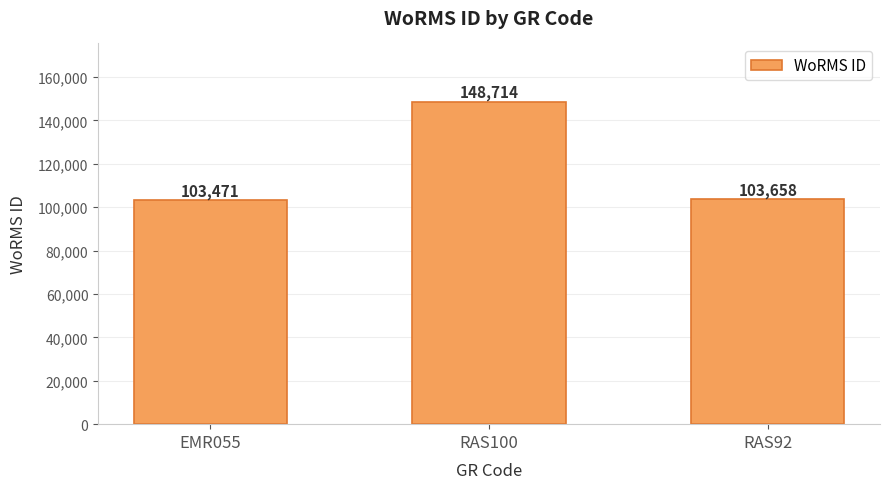

Count the number of categories in the chart.

3